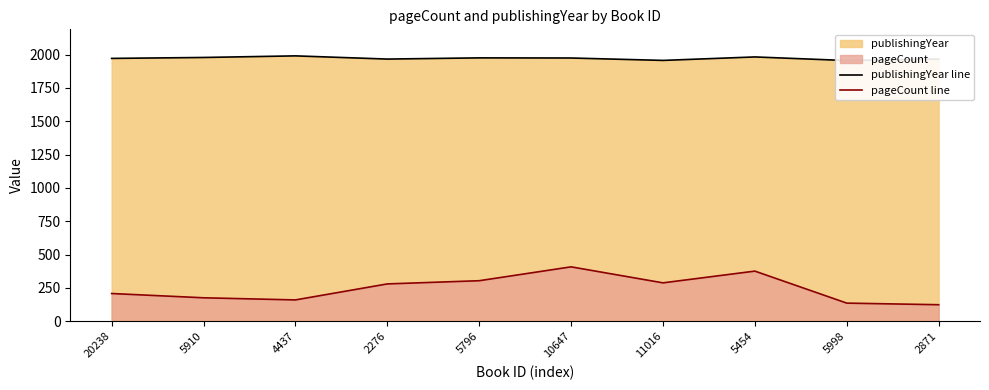

List the labels in order of pageCount line value, largest first.

10647, 5454, 5796, 11016, 2276, 20238, 5910, 4437, 5998, 2871